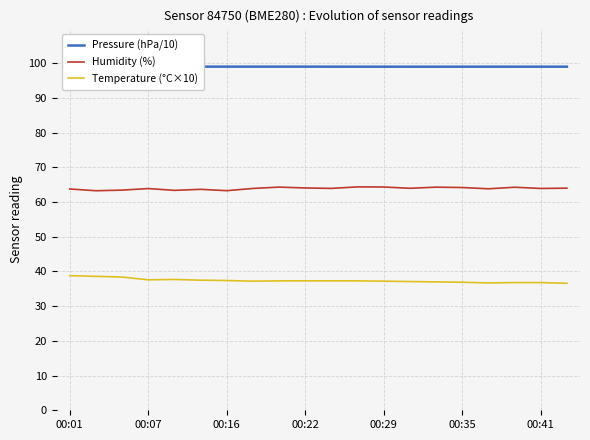

What is the smallest value displayed?

36.6